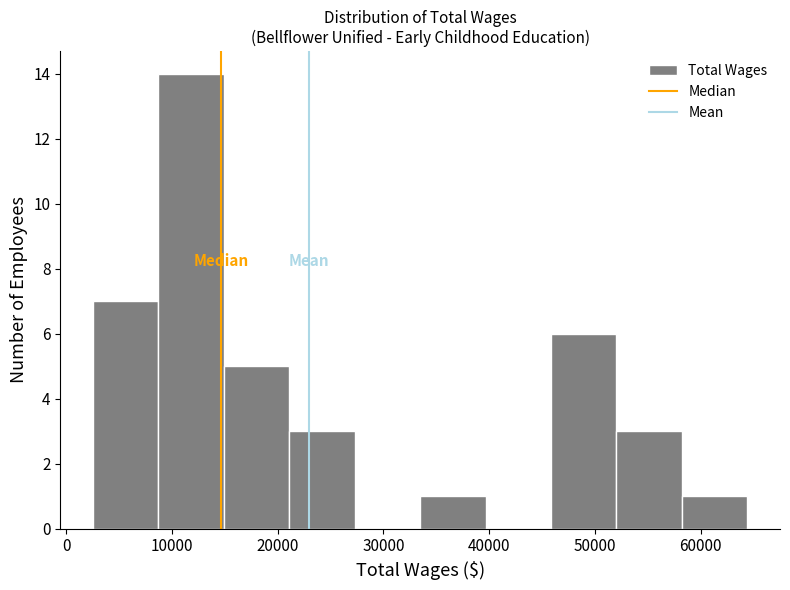

What is the height of the bar covering 46000 to 52000 on the x-axis? Neither the bar edges nor the heights are printed on the chart, so give them approximately, as read against the axes.

6